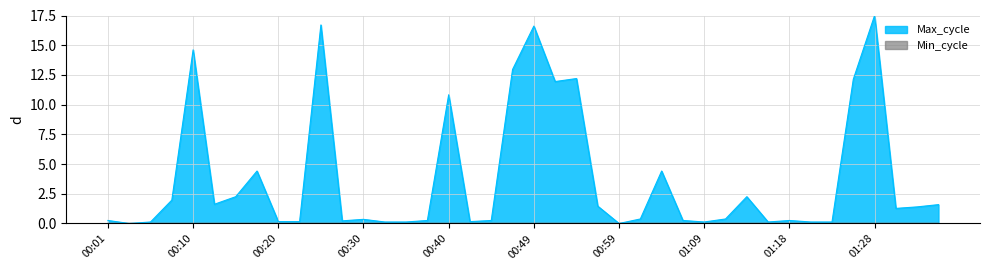

The value at 00:10 is 14.6. True or false?

True